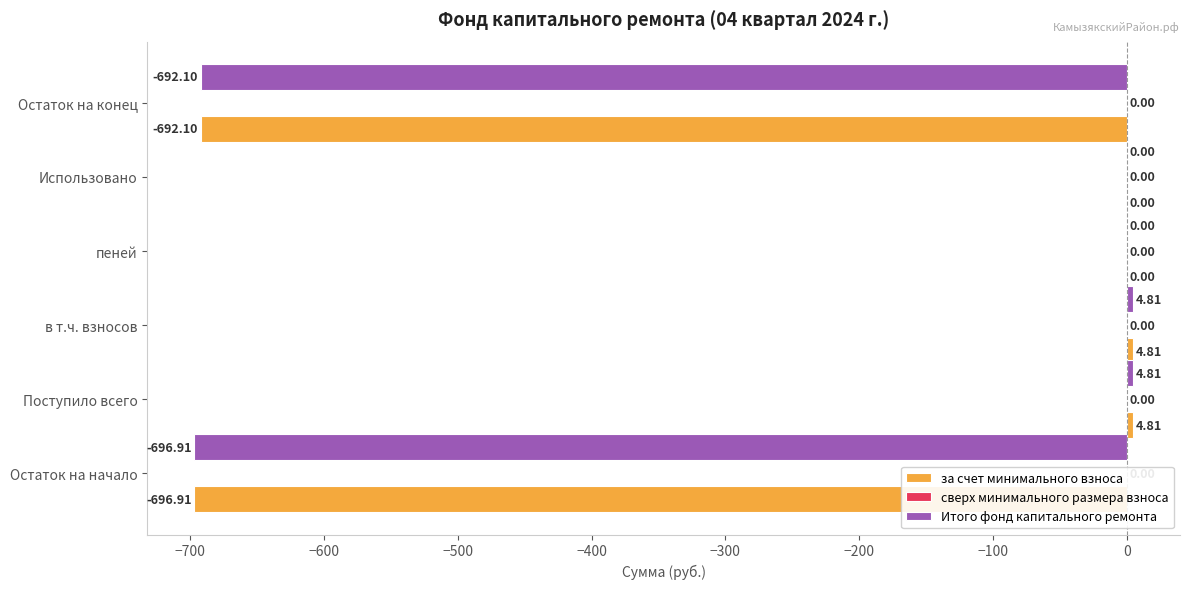

What is the sum of all за счет минимального взноса values?

-1379.4